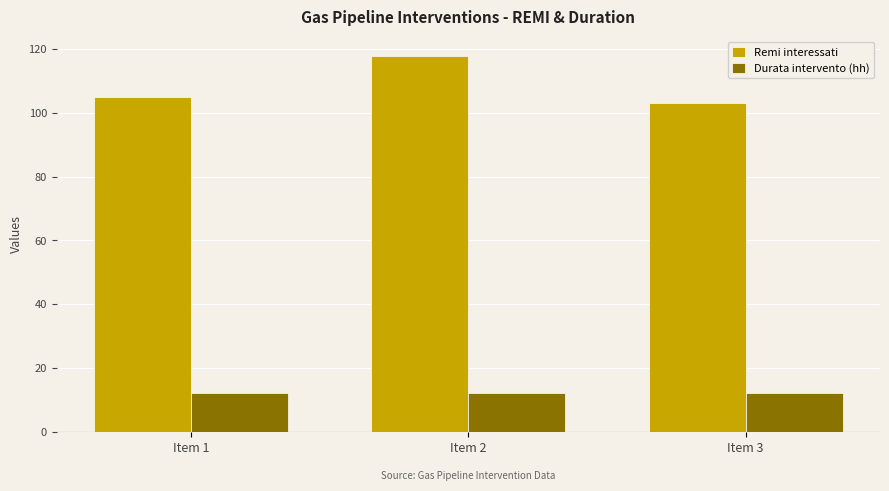

Reading right to left, extract all data points from this chart.

Remi interessati: Item 3=103	Item 2=118	Item 1=105
Durata intervento (hh): Item 3=12	Item 2=12	Item 1=12